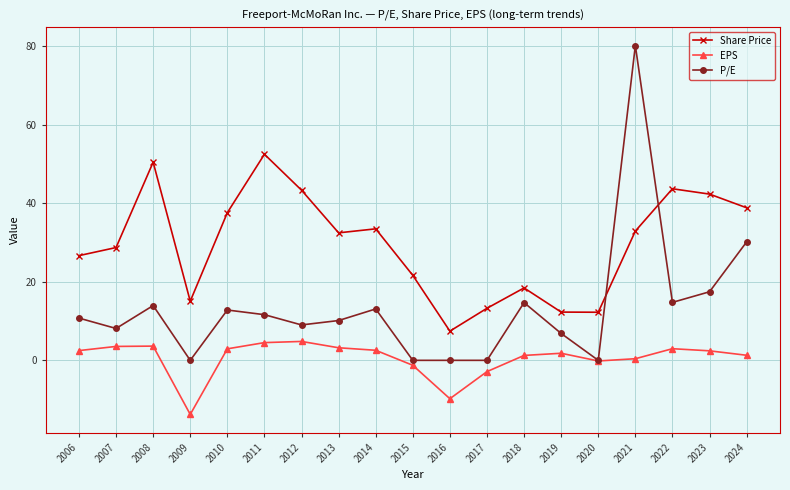

Which category has the lowest value across all series?

2009